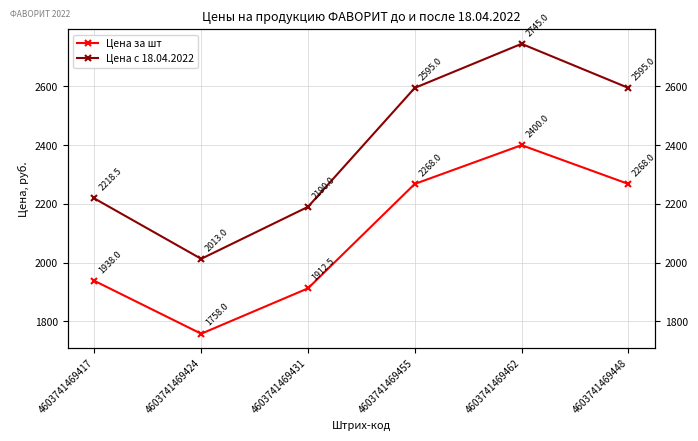

The value of Цена за шт at 4603741469448 is 2268.0. True or false?

True